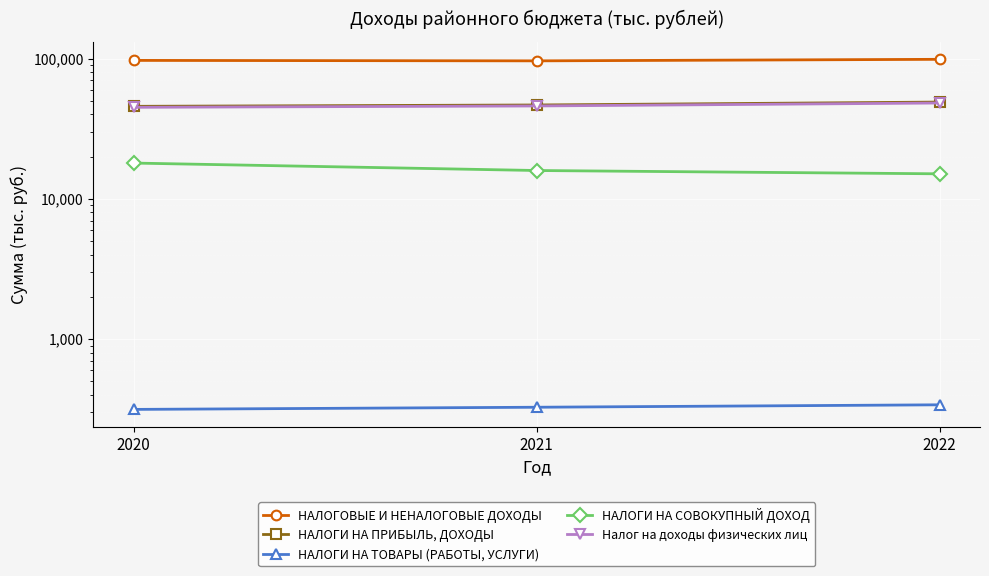

Which series has the largest total across all categories?

НАЛОГОВЫЕ И НЕНАЛОГОВЫЕ ДОХОДЫ